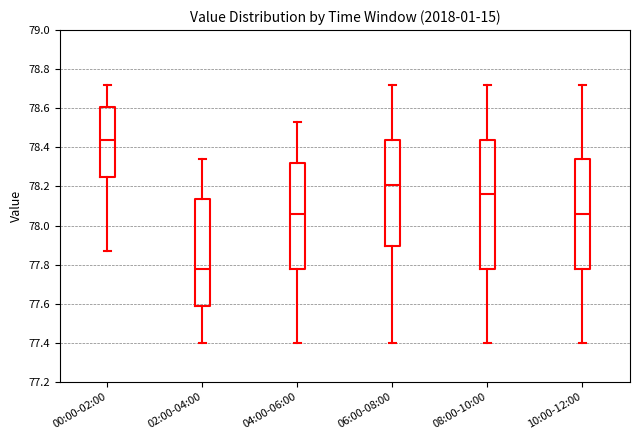

Reading left to right, transcribe this box plot: for each box, give where its median line is, the range the box spans, and where its two whiskers end, as read against the y-axis. The values are not printed on the chart, so give them approximately, as read against the axis.

00:00-02:00: median 78.44, box 78.26 to 78.60, whiskers 77.88 to 78.72
02:00-04:00: median 77.78, box 77.60 to 78.14, whiskers 77.40 to 78.34
04:00-06:00: median 78.06, box 77.78 to 78.32, whiskers 77.40 to 78.54
06:00-08:00: median 78.20, box 77.90 to 78.44, whiskers 77.40 to 78.72
08:00-10:00: median 78.16, box 77.78 to 78.44, whiskers 77.40 to 78.72
10:00-12:00: median 78.06, box 77.78 to 78.34, whiskers 77.40 to 78.72